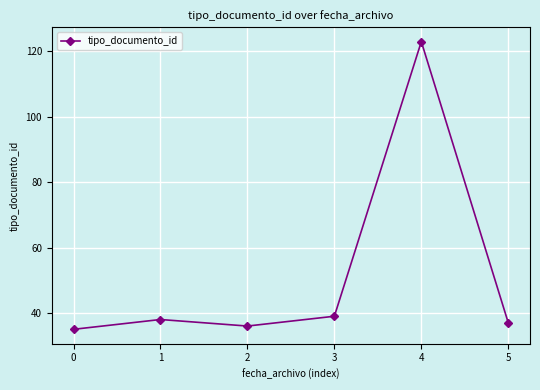

What is the smallest value displayed?

35